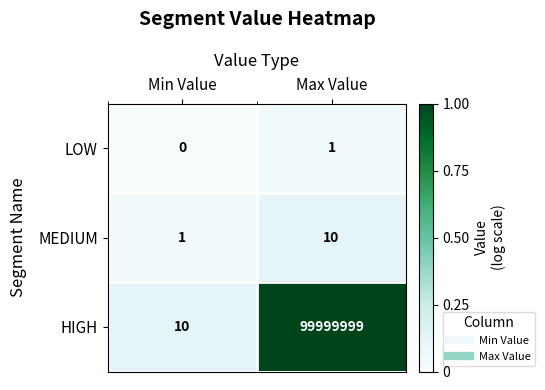

Which label corresponds to the largest value in the chart?

Max Value